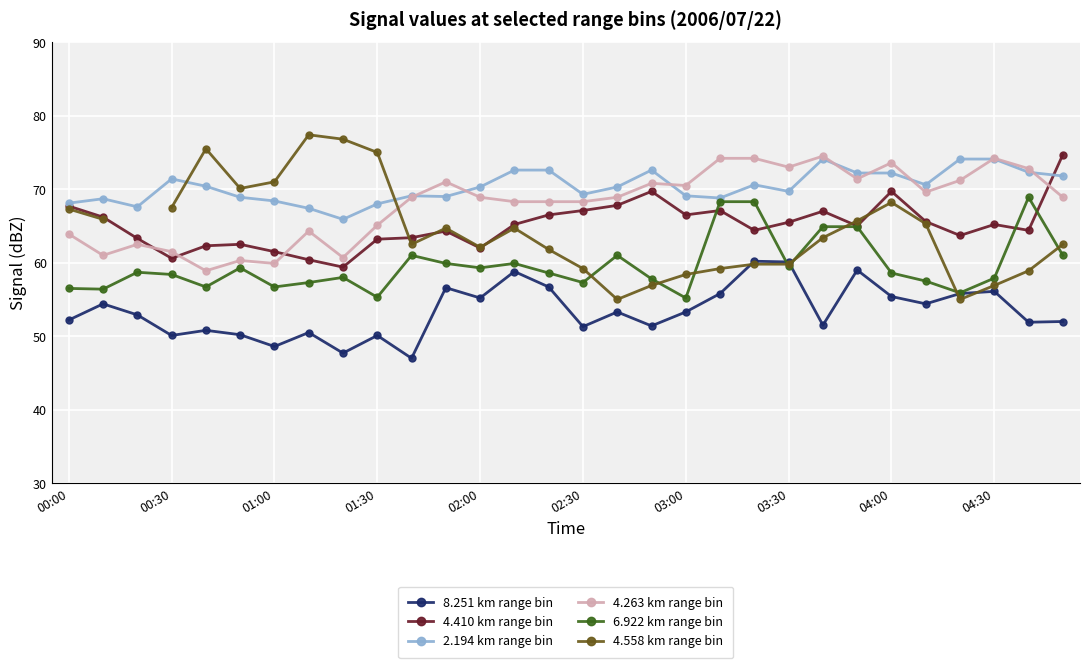

Between which two adjacent categories do 4.558 km range bin and 8.251 km range bin first intersect?

19 and 20